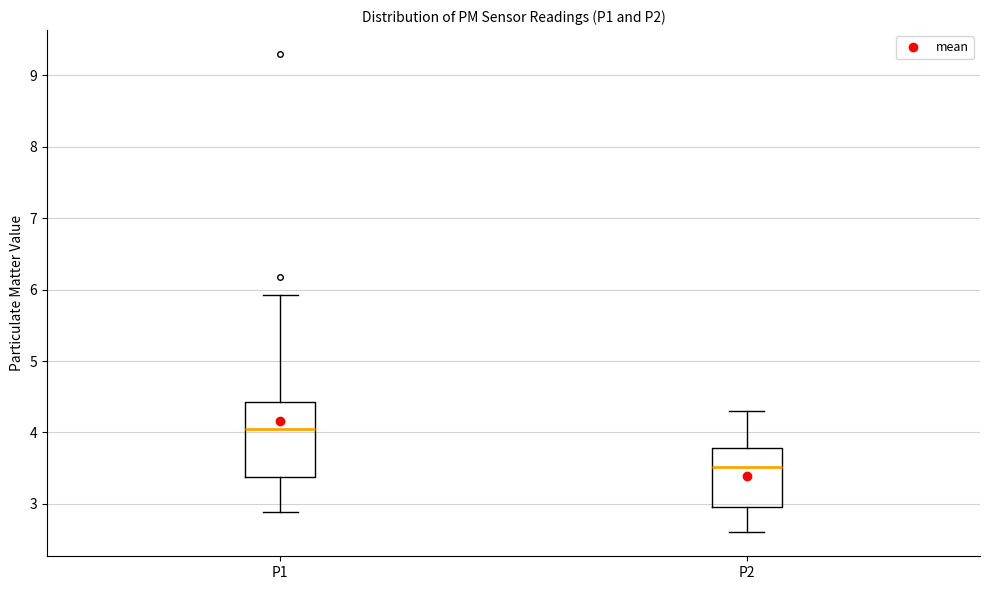

Which box is the tallest, from its lower edge to its upper edge?

P1